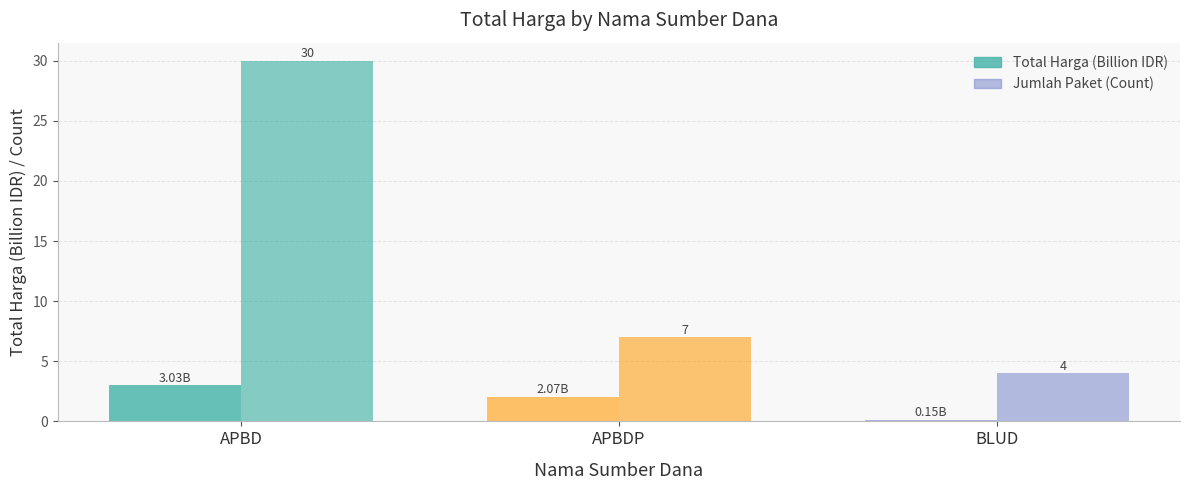

What is the sum of the Jumlah Paket (Count) values at BLUD and APBDP?

11.0